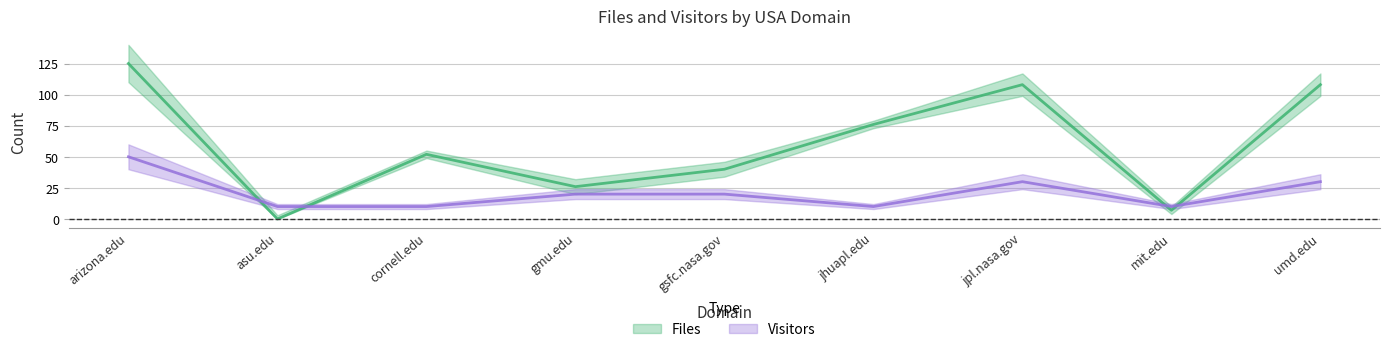

True or false: Files has more than 2 points higher than both neighbors.

False